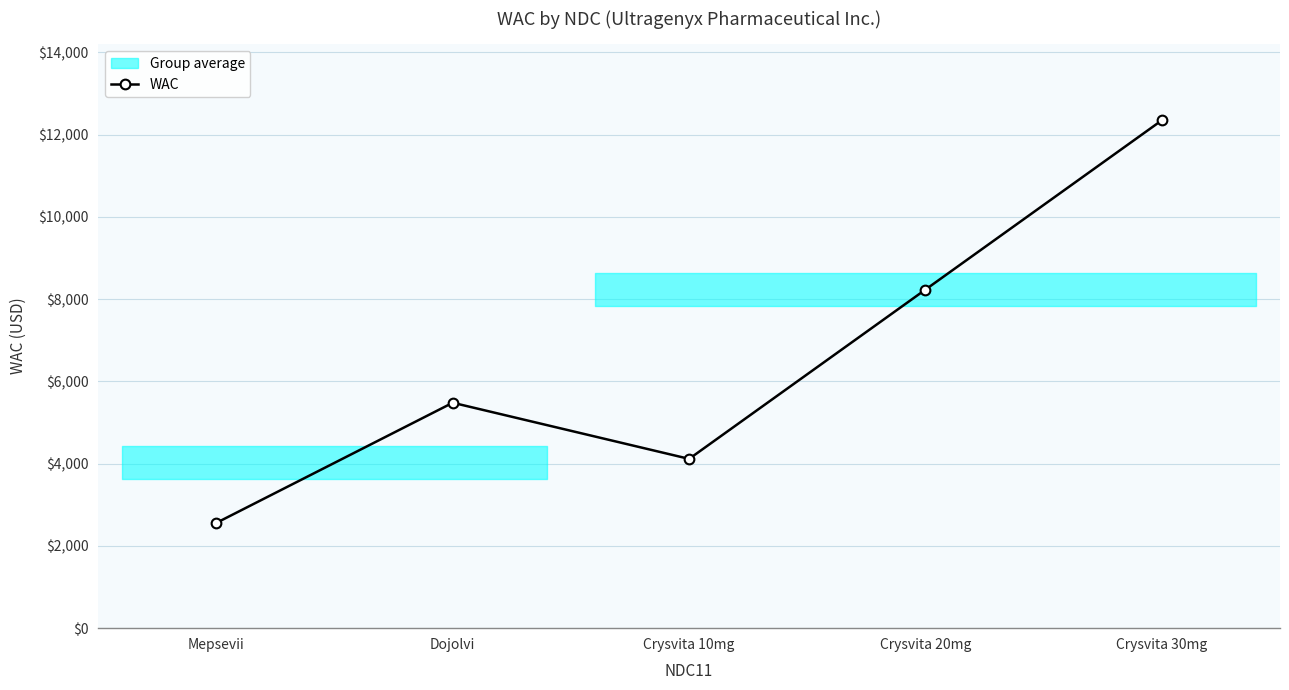

Approximately how many times larger is the value at Crysvita 20mg compared to Crysvita 30mg?

0.7